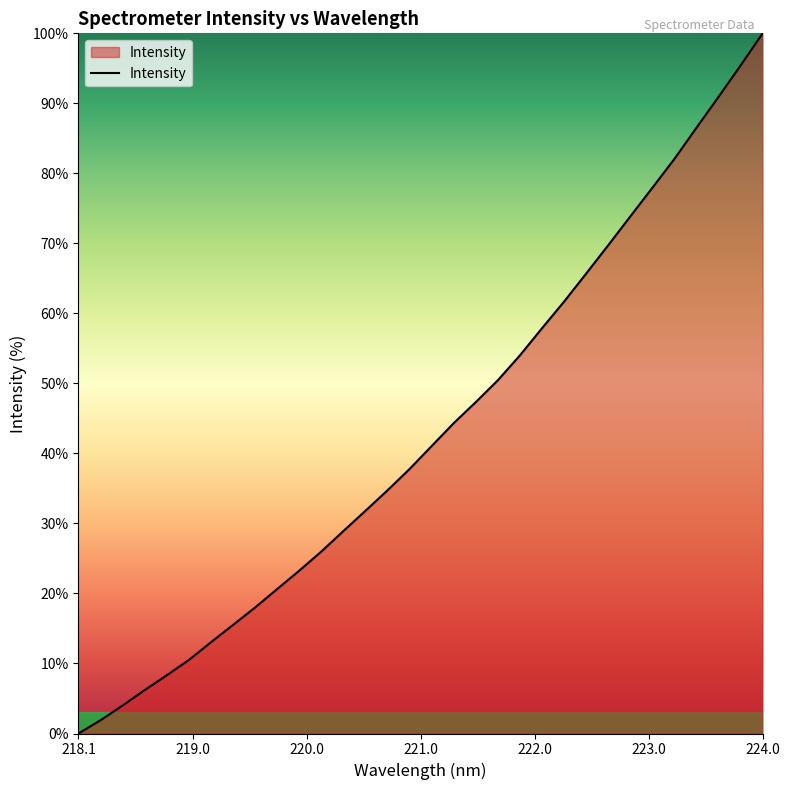

What is the difference between the maximum and minimum values?

100.0